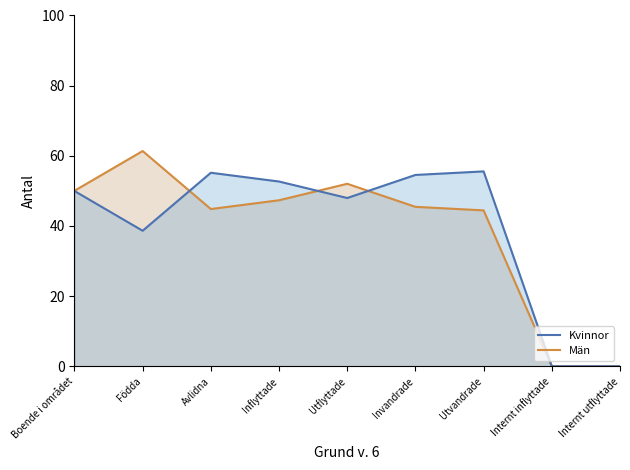

True or false: Män line has a value of 80.6 at Invandrade.

False